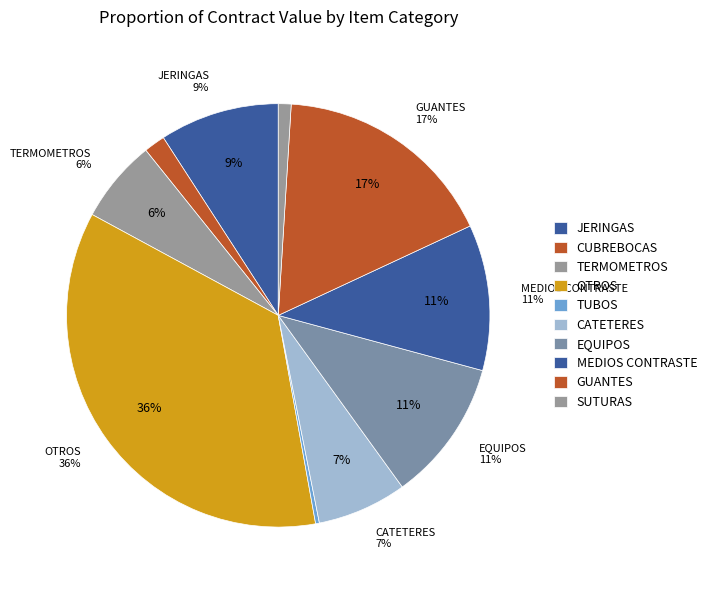

What is the largest slice in the pie chart?

36